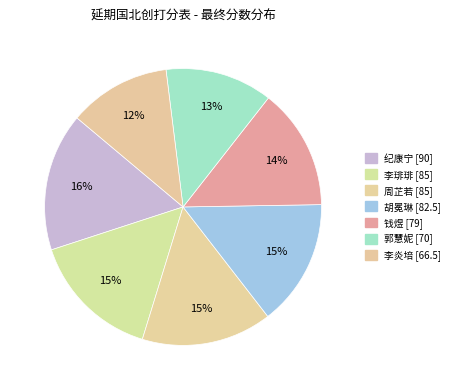

How many slices are in this pie chart?

7